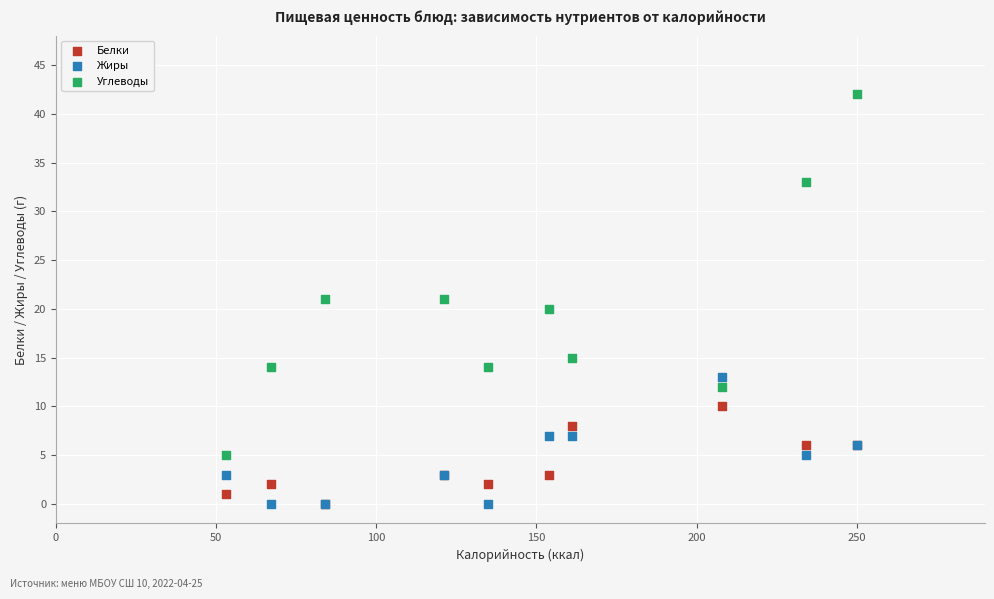

What are all the series names shown in the legend?

Белки, Жиры, Углеводы